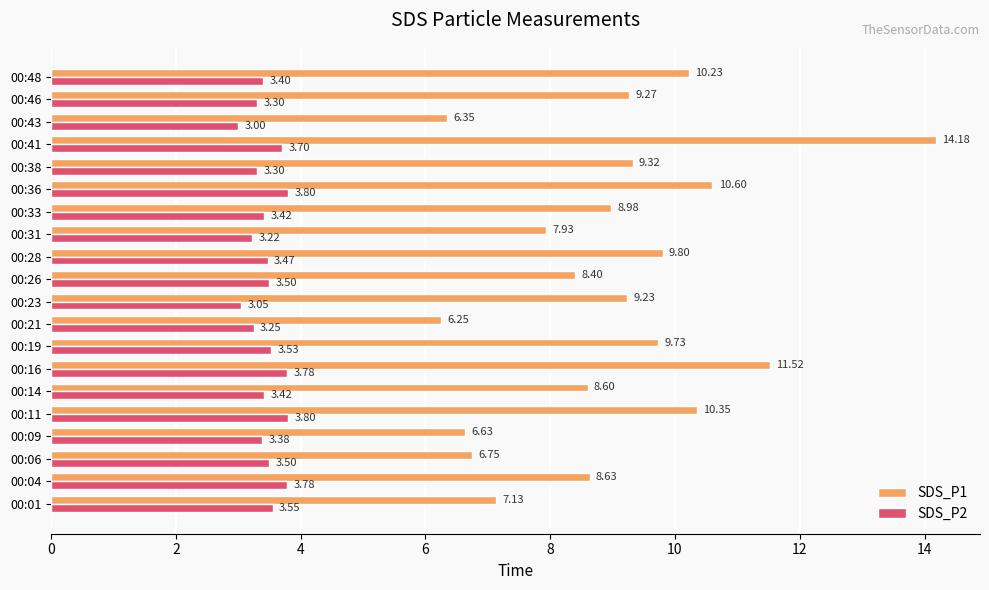

At which category is the sum across all series the highest?

00:41